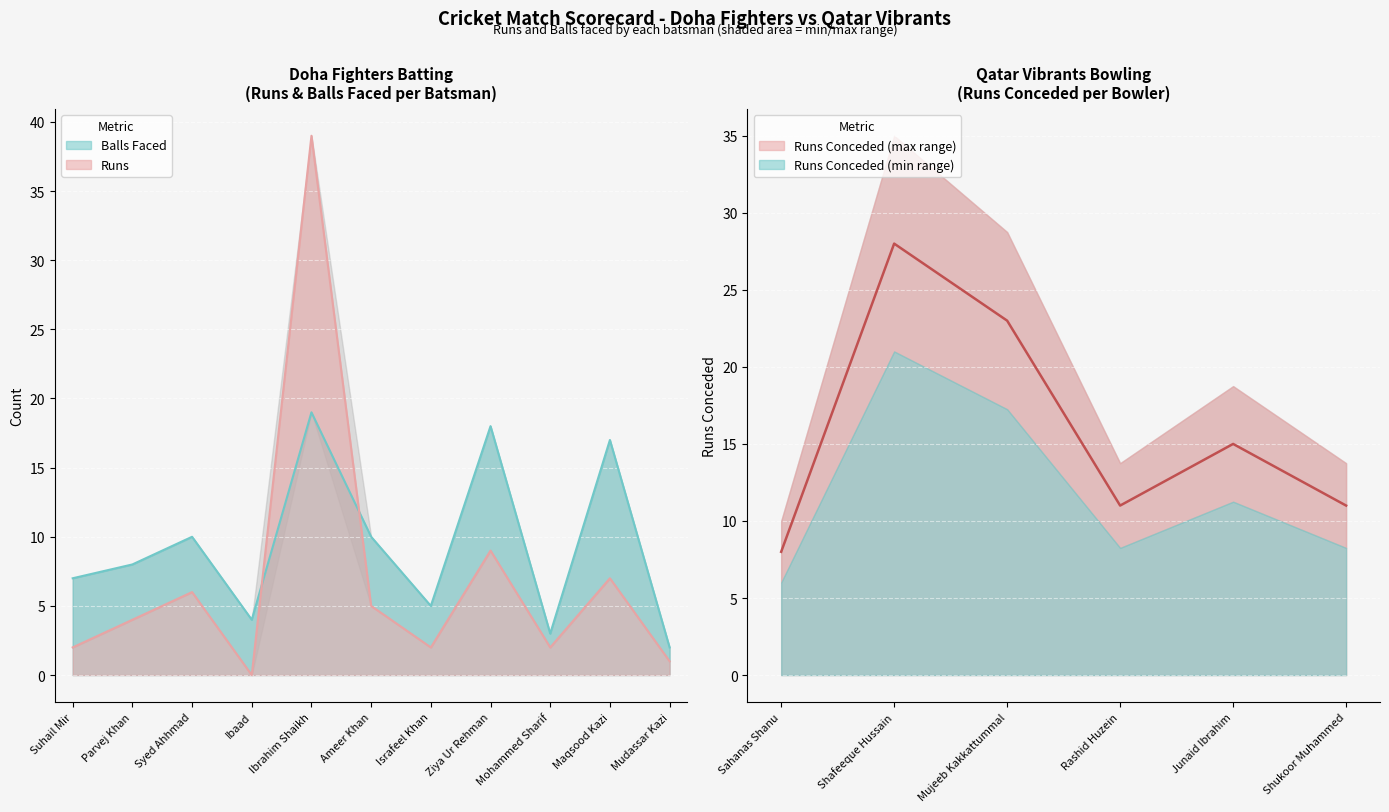

What is the difference between the maximum and second lowest values in the Balls series?

16